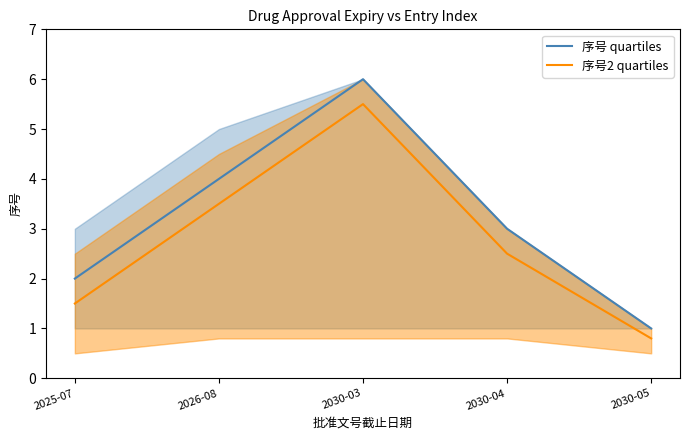

True or false: 序号 quartiles and 序号2 quartiles cross at least once.

False